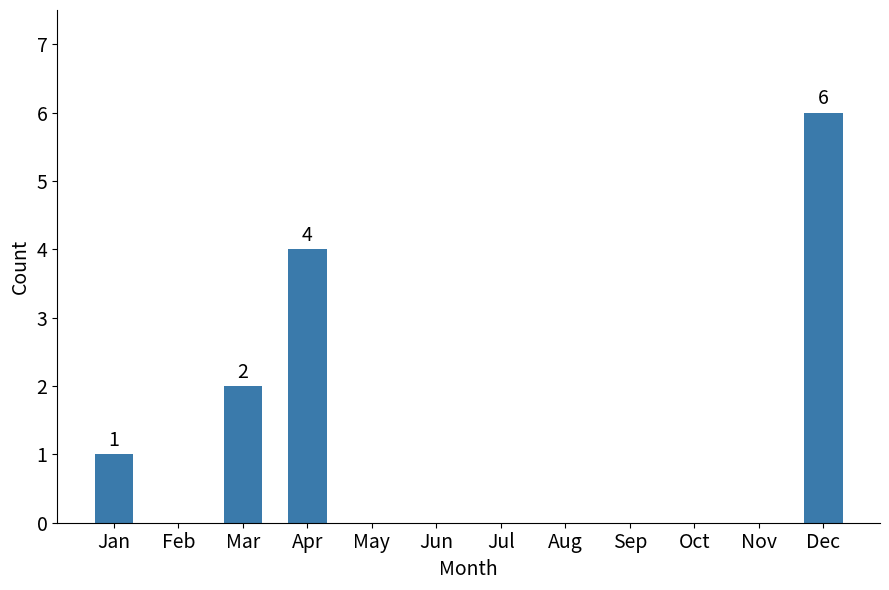

What is the difference between the values at Oct and Mar?

2